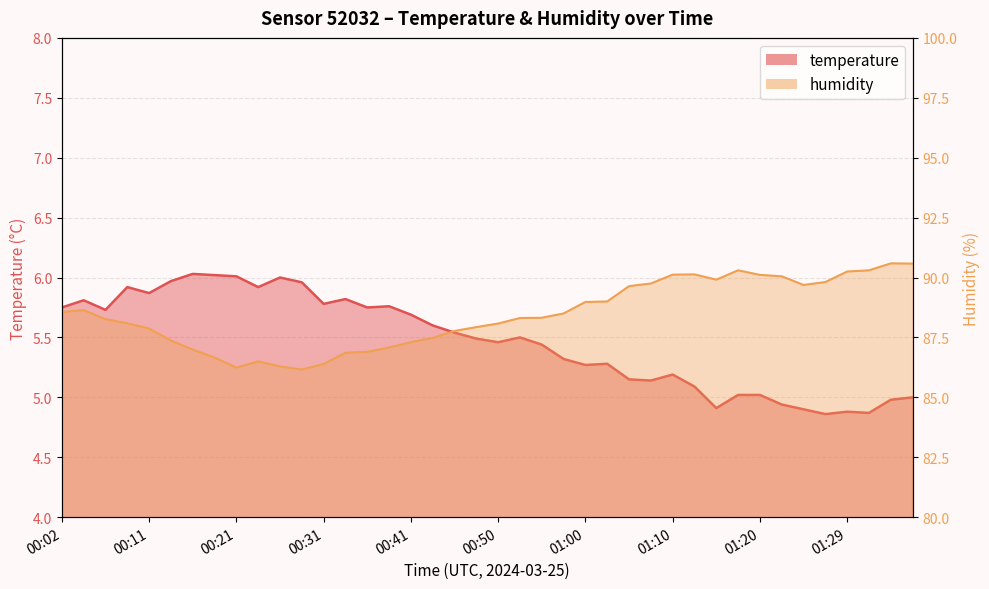

At which category does the chart reach its minimum across all series?

01:27